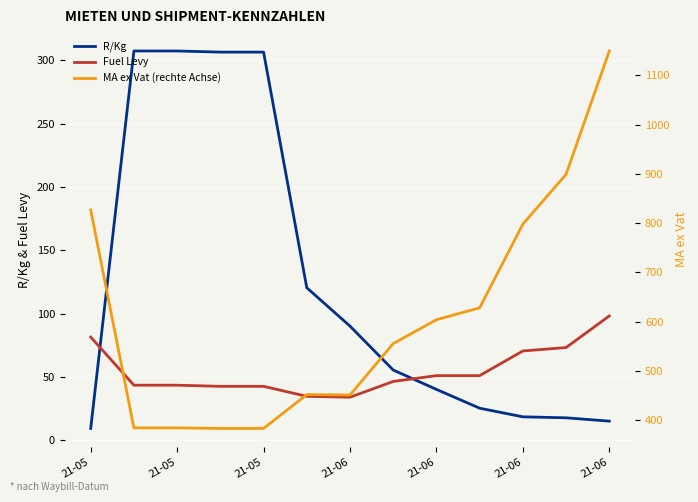

True or false: R/Kg and MA ex Vat (rechte Achse) intersect in this chart.

False